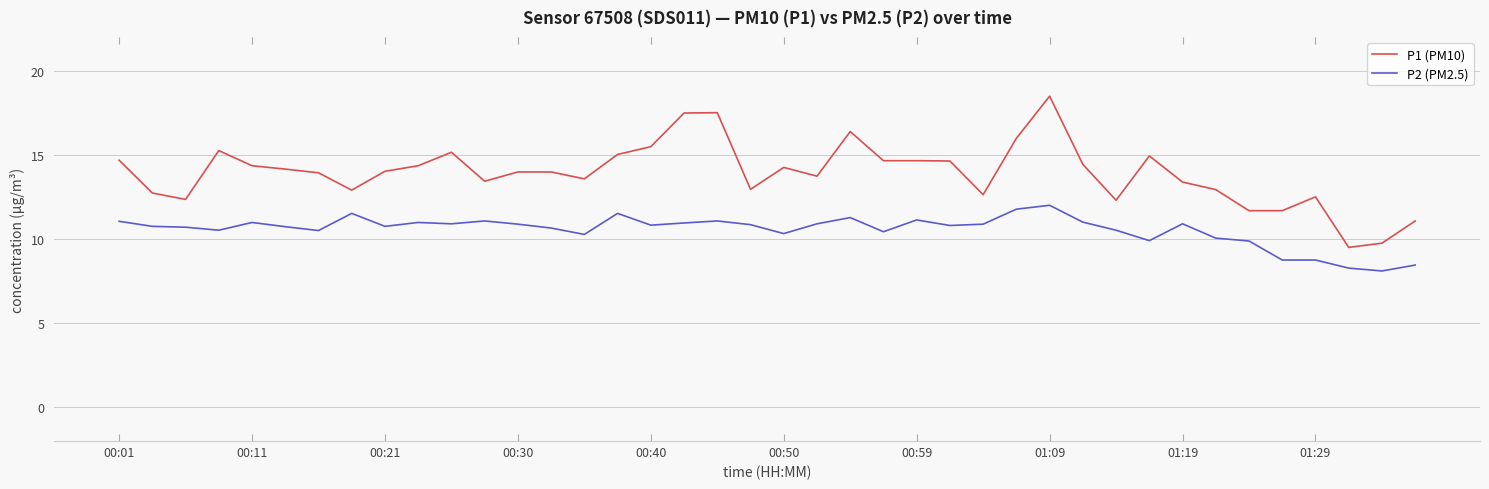

True or false: P1 (PM10) and P2 (PM2.5) intersect in this chart.

False